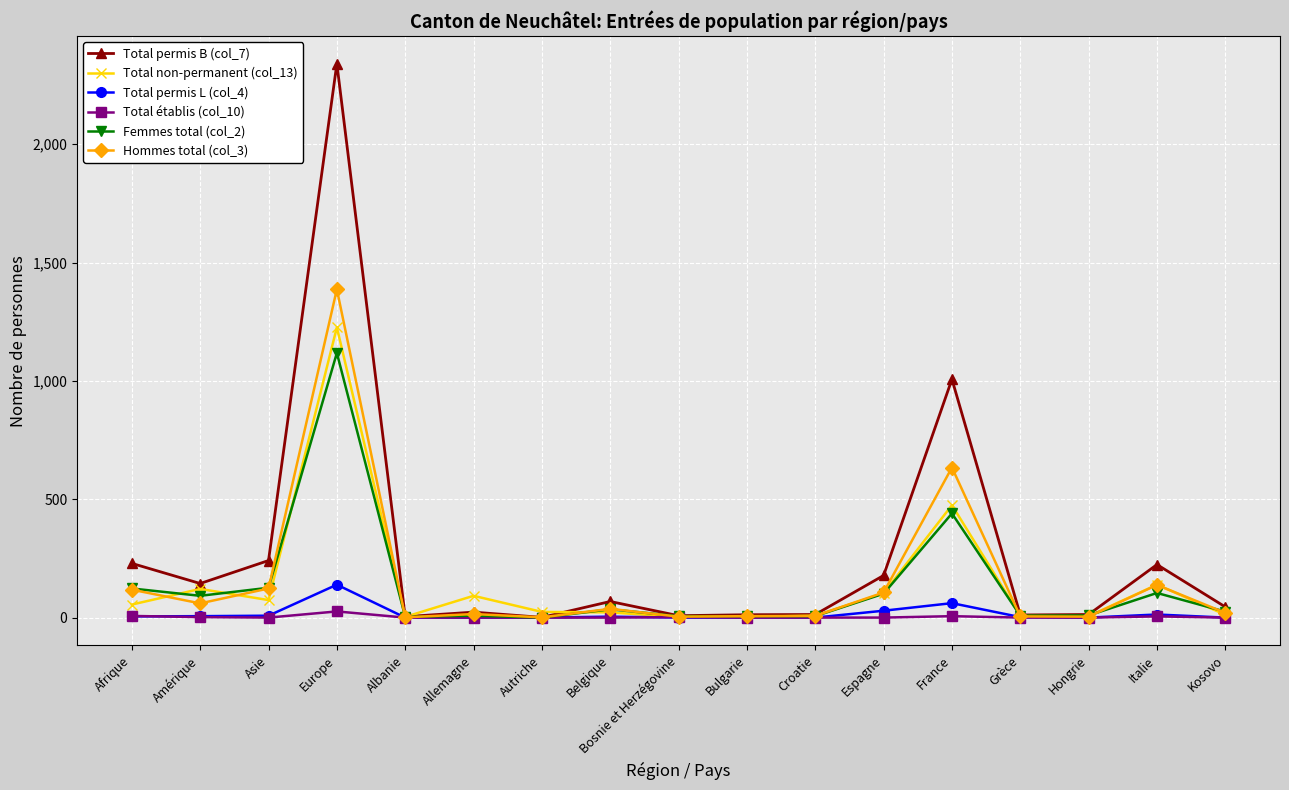

Which series has the largest range (max minus min)?

Total permis B (col_7)